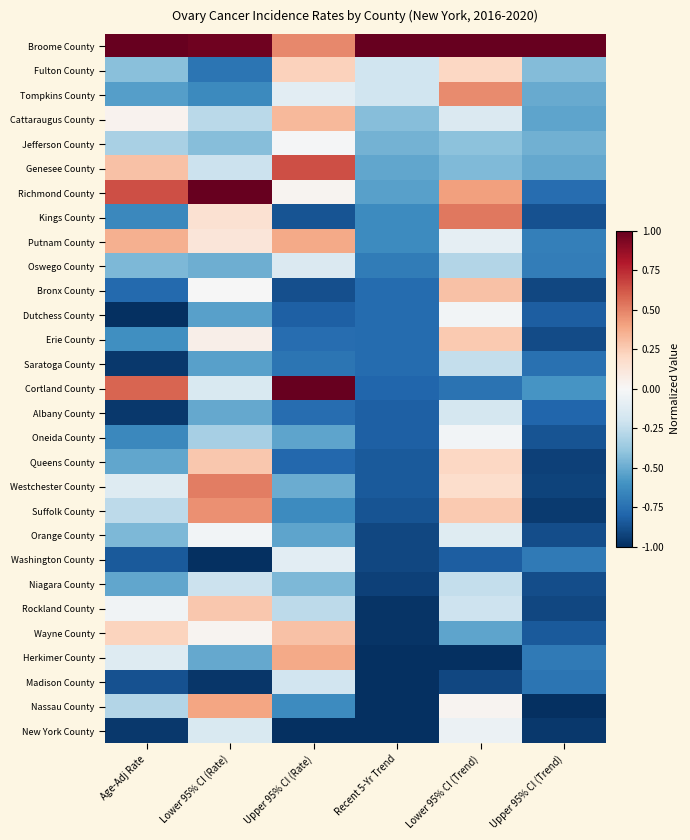

What is the difference between the highest and lowest values at Age-Adj Rate?

2.0